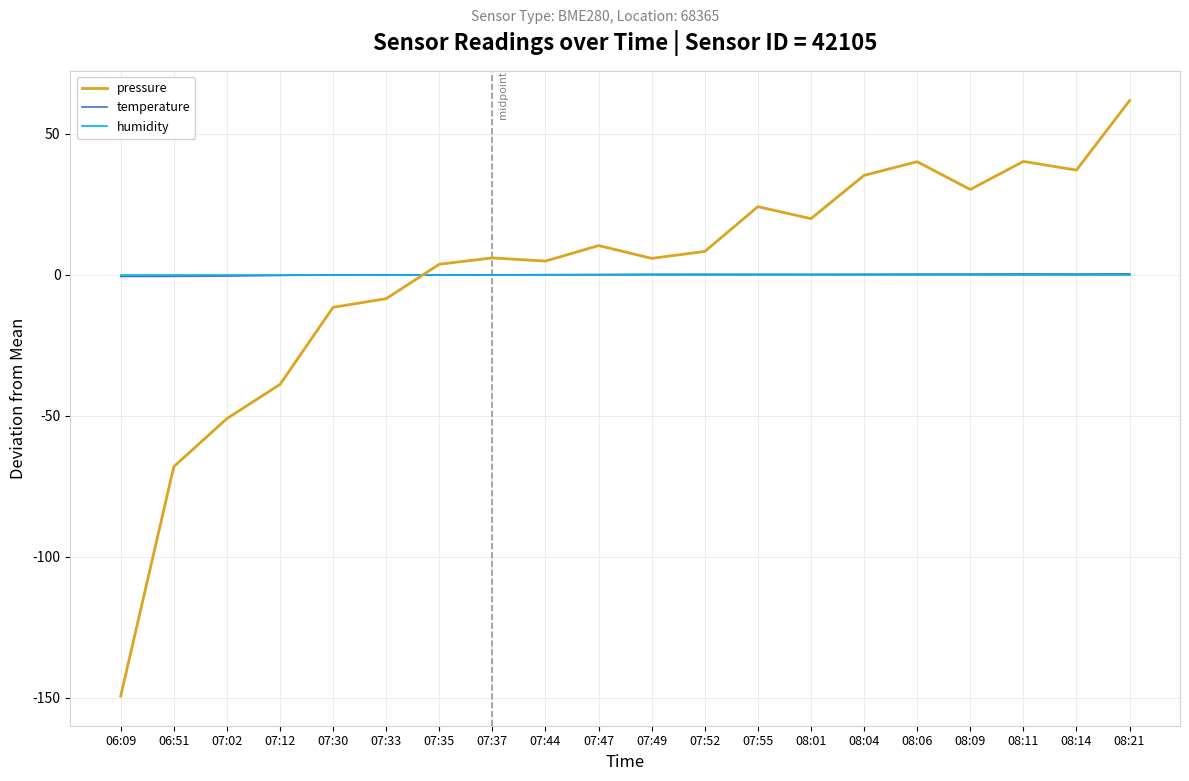

Which series has the widest spread of values?

pressure